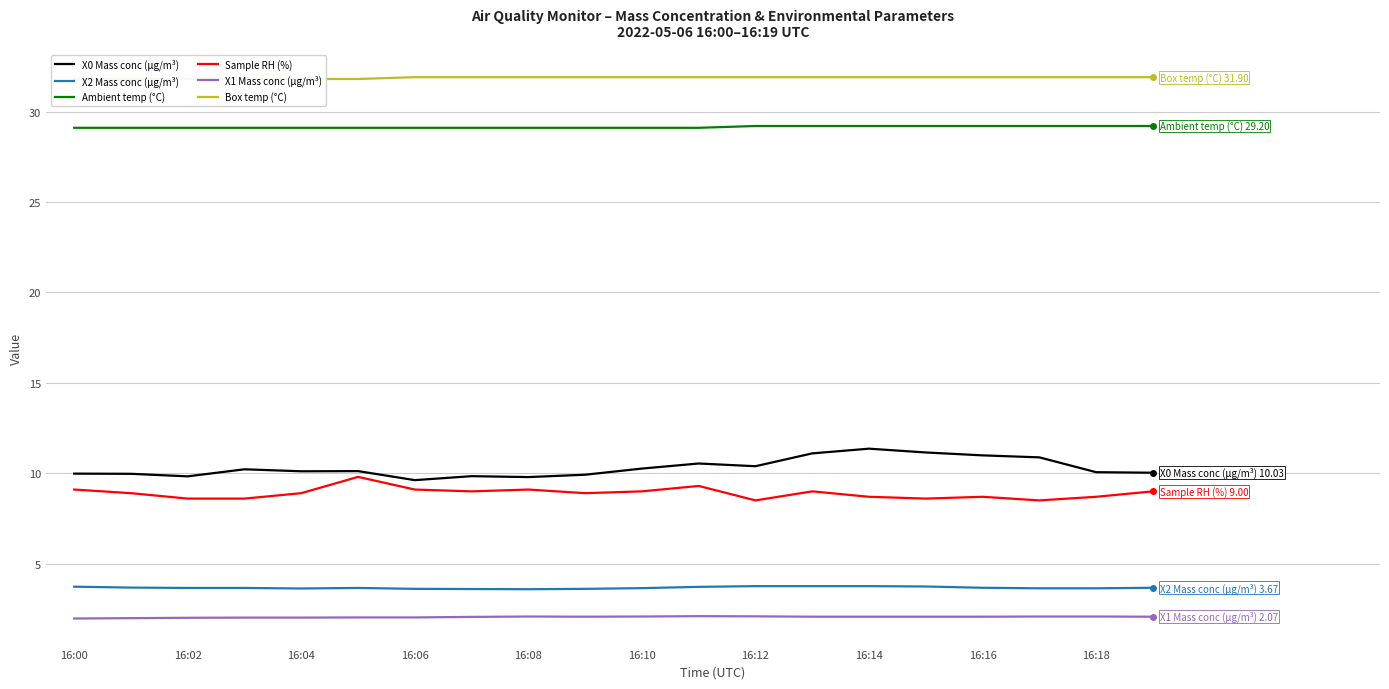

True or false: X0 Mass conc (μg/m³) and Ambient temp (°C) cross at least once.

False